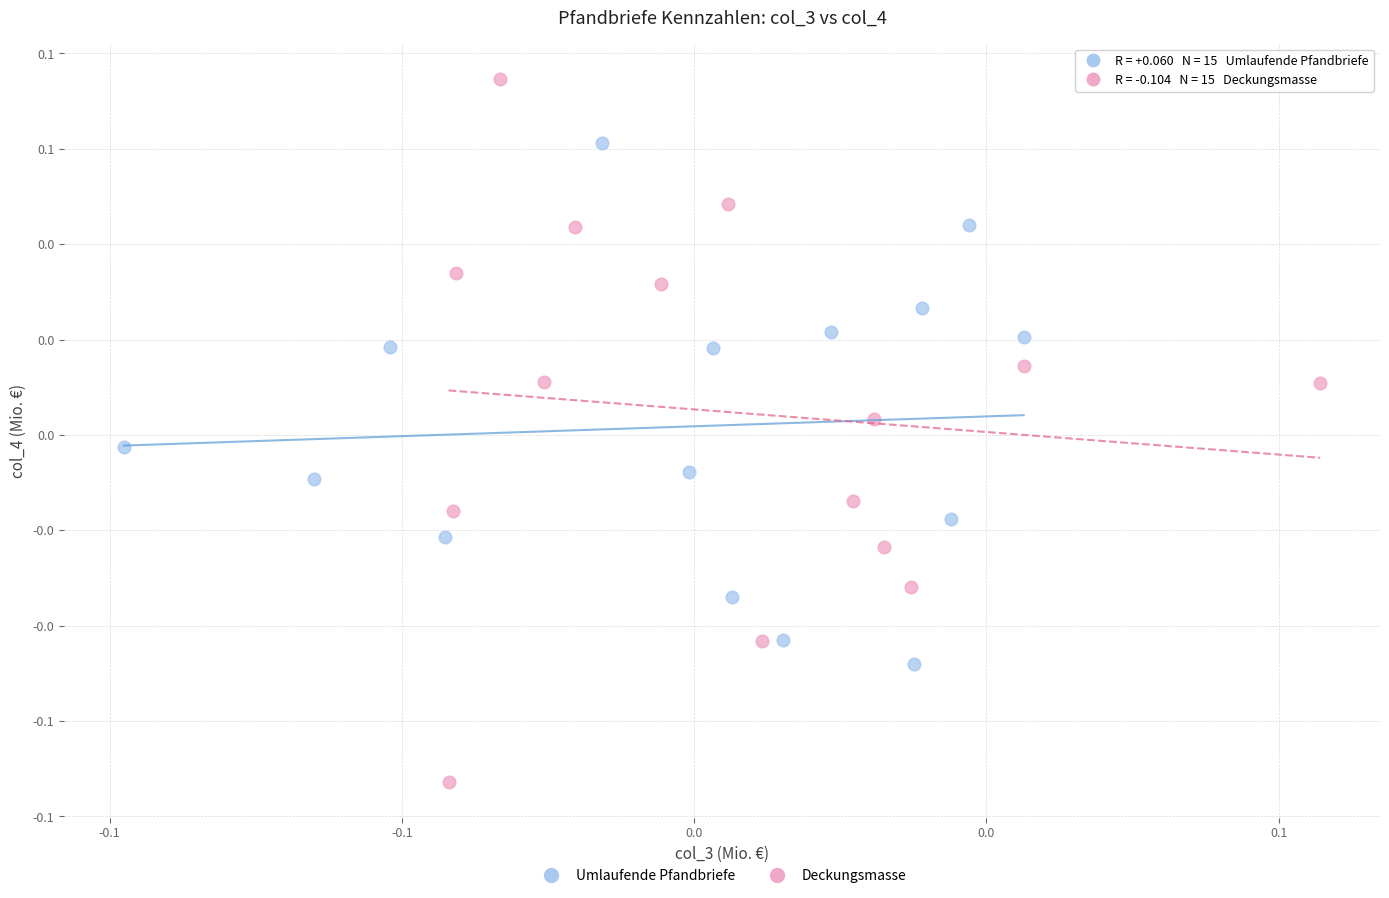

What are all the series names shown in the legend?

Umlaufende Pfandbriefe, Deckungsmasse